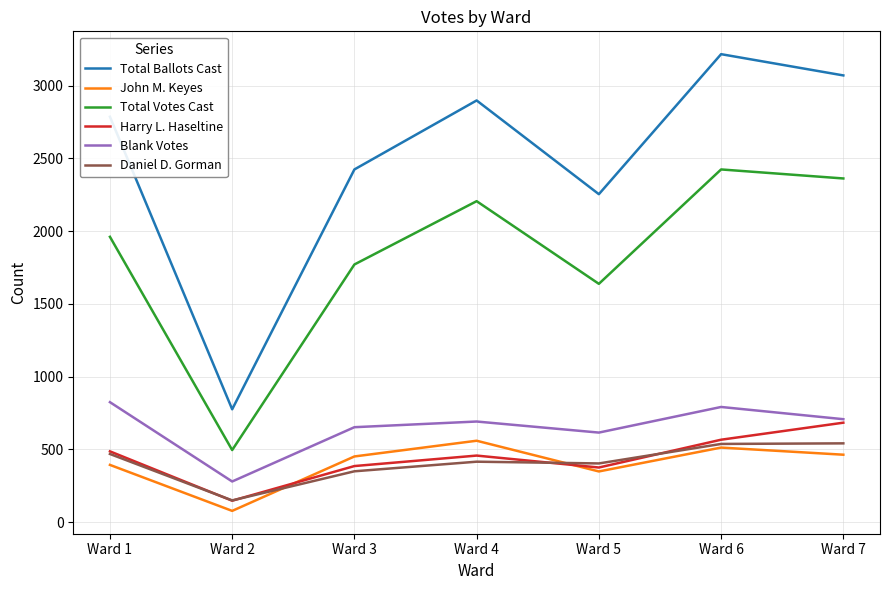

Read the Blank Votes value at Ward 6.

792